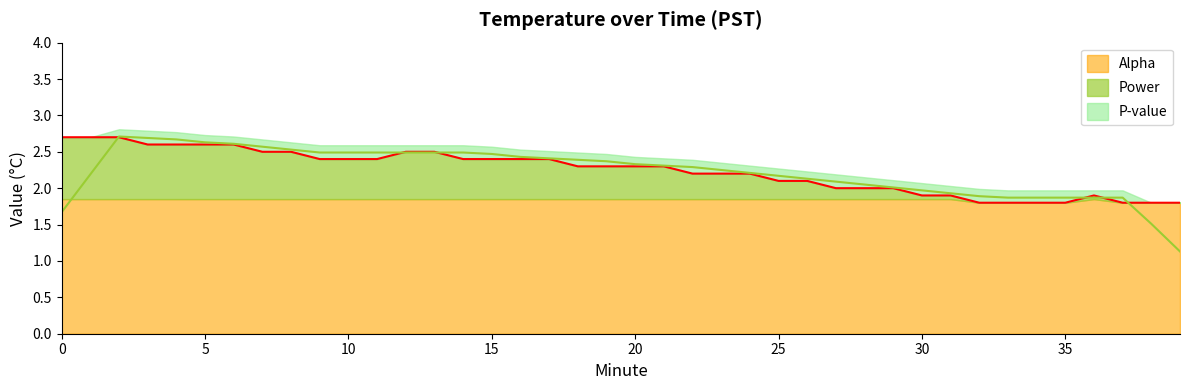

Reading right to left, extract all data points from this chart.

39=1.8	38=1.8	37=1.8	36=1.9	35=1.8	34=1.8	33=1.8	32=1.8	31=1.9	30=1.9	29=2.0	28=2.0	27=2.0	26=2.1	25=2.1	24=2.2	23=2.2	22=2.2	21=2.3	20=2.3	19=2.3	18=2.3	17=2.4	16=2.4	15=2.4	14=2.4	13=2.5	12=2.5	11=2.4	10=2.4	9=2.4	8=2.5	7=2.5	6=2.6	5=2.6	4=2.6	3=2.6	2=2.7	1=2.7	0=2.7